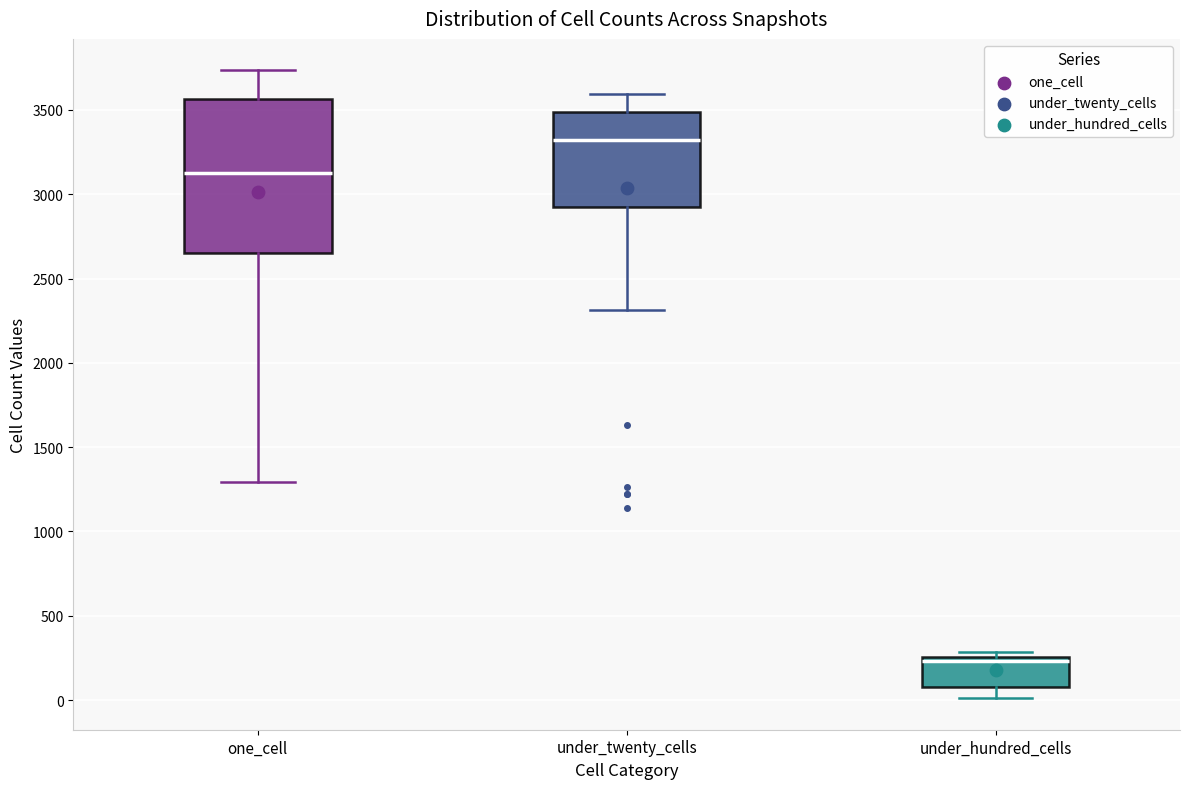

Comparing the boxes themselves (not the whiskers), which one is the tallest?

one_cell